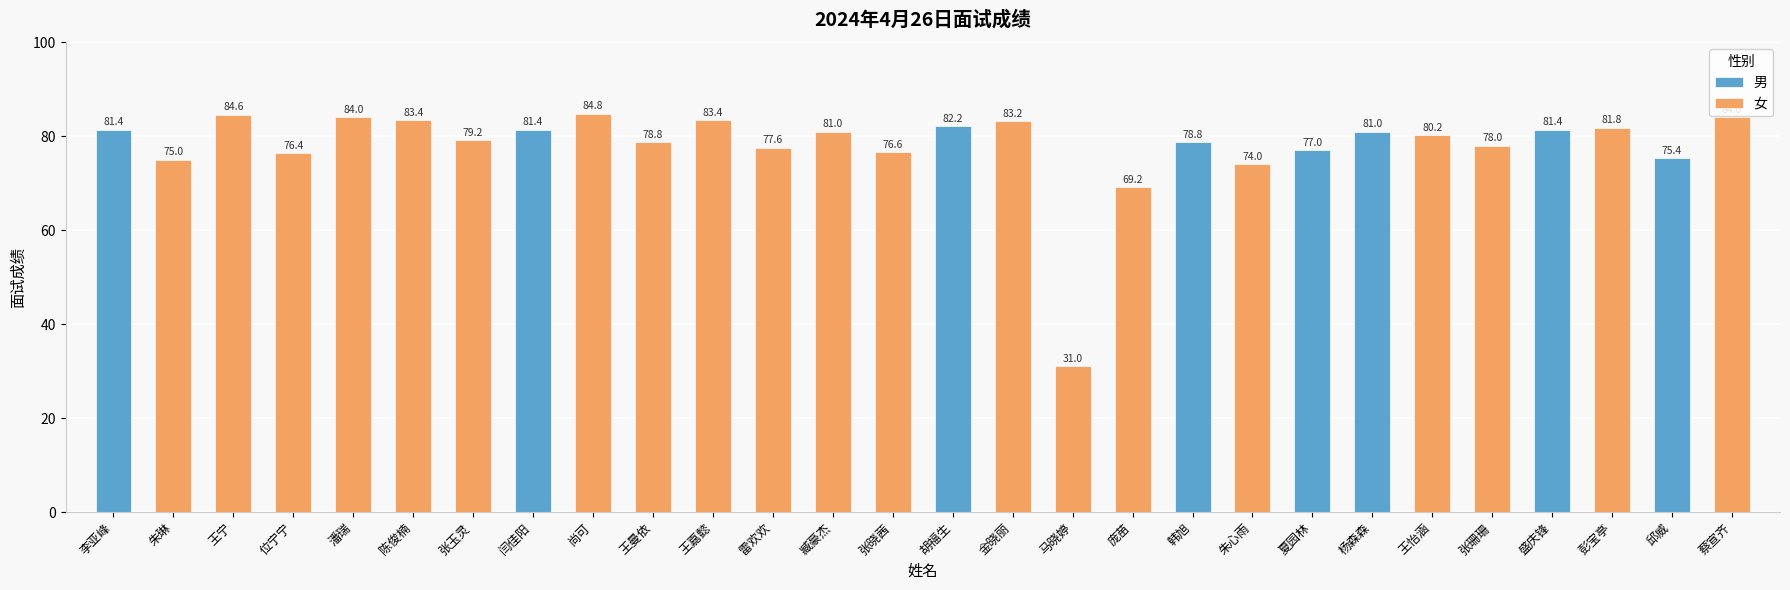

Reading right to left, list all the values displayed in this chart.

84.0	75.4	81.8	81.4	78.0	80.2	81.0	77.0	74.0	78.8	69.2	31.0	83.2	82.2	76.6	81.0	77.6	83.4	78.8	84.8	81.4	79.2	83.4	84.0	76.4	84.6	75.0	81.4